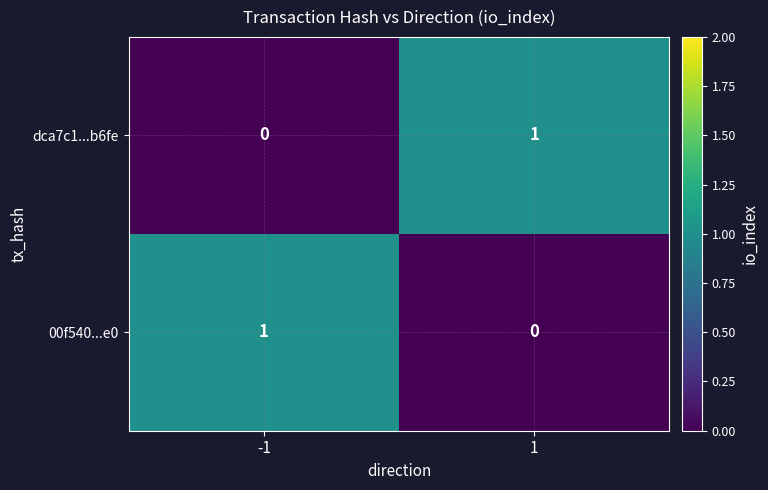

True or false: dca7c1...b6fe has a value of 0 at -1.

True